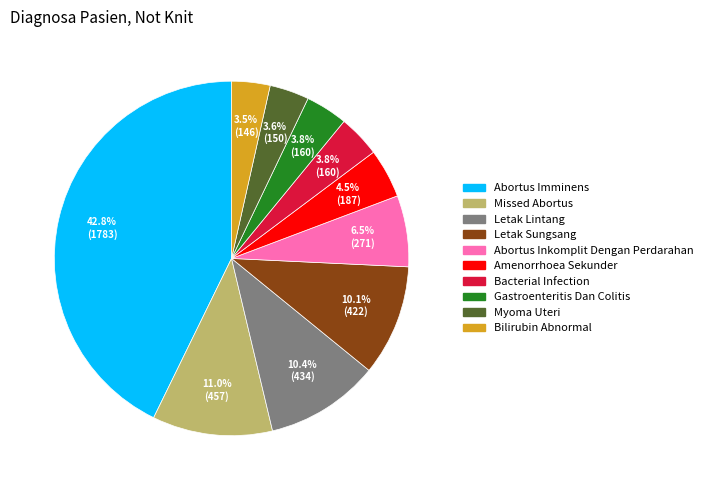

What percentage is the Abortus Imminens slice, to the nearest percent?

43%